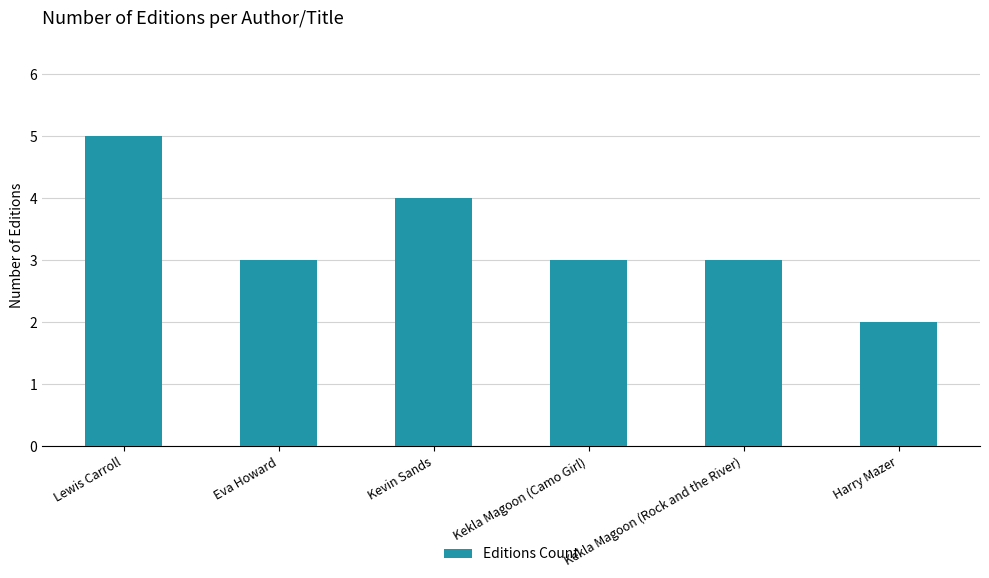

True or false: the data shows 1 at Kevin Sands.

False